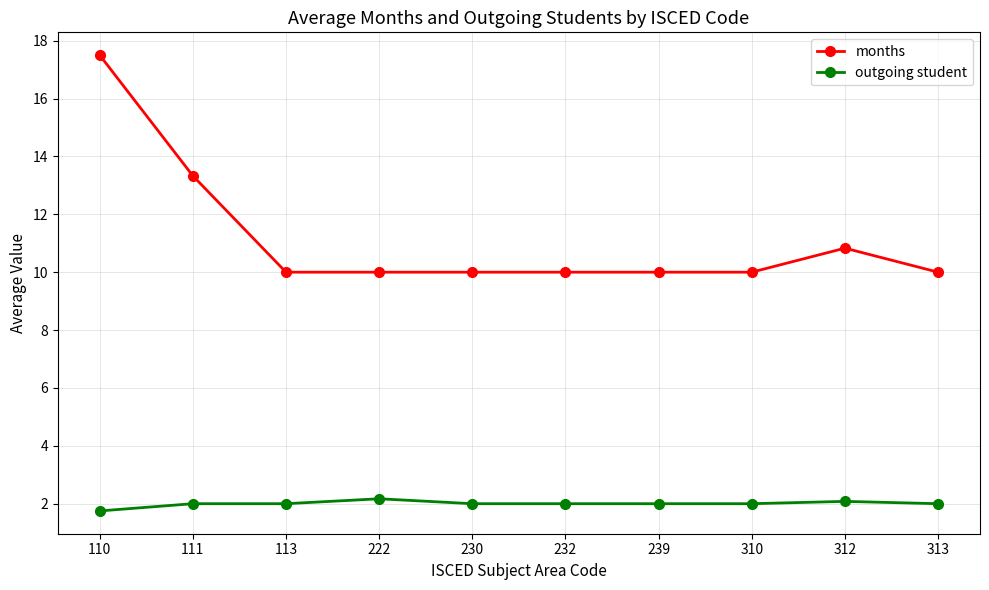

What is the sum of the outgoing student values at 310 and 230?

4.0